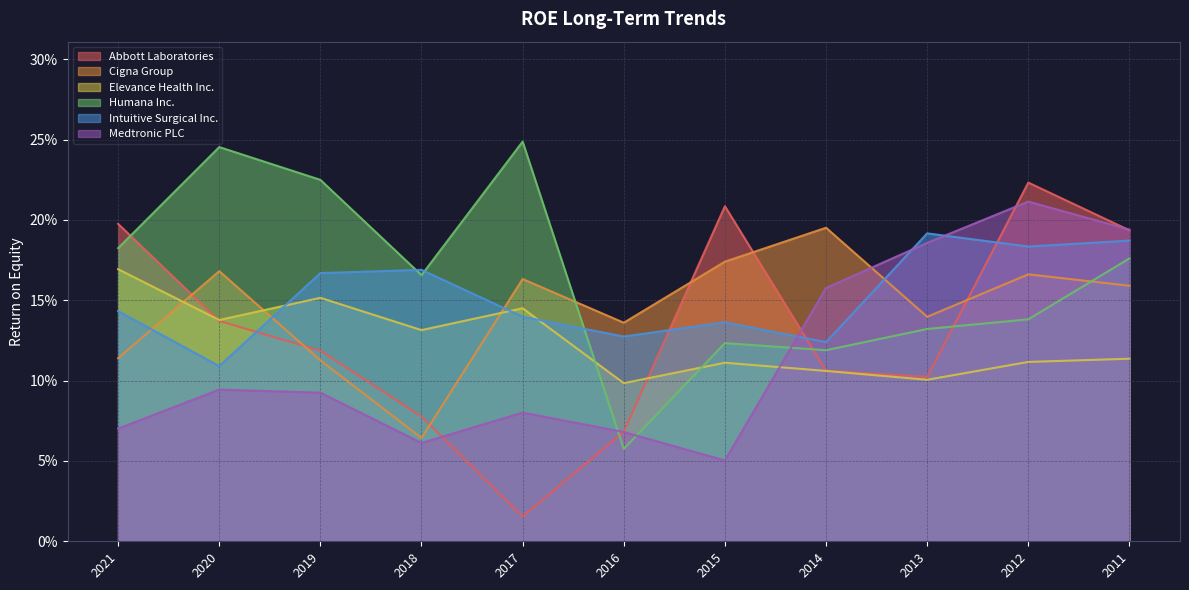

True or false: Medtronic PLC has more than 2 points higher than both neighbors.

True